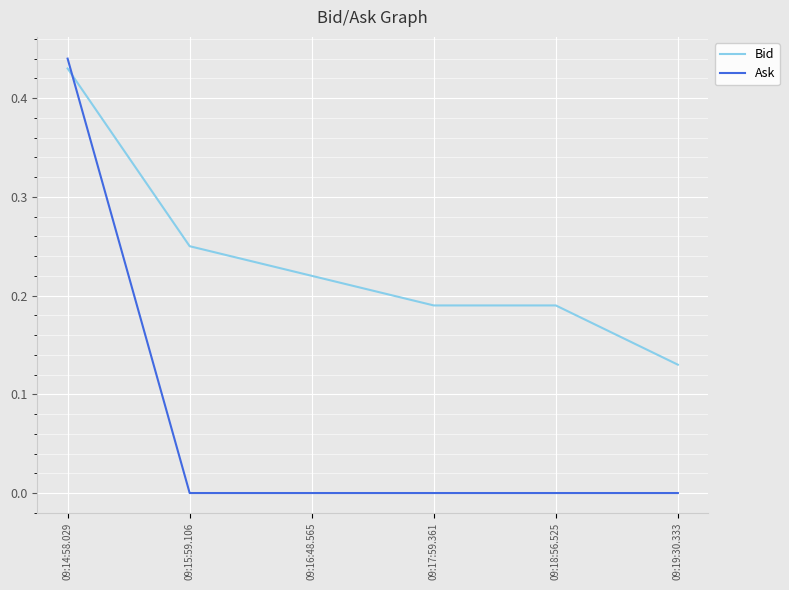

What position from the right is 09:15:59.106?

5